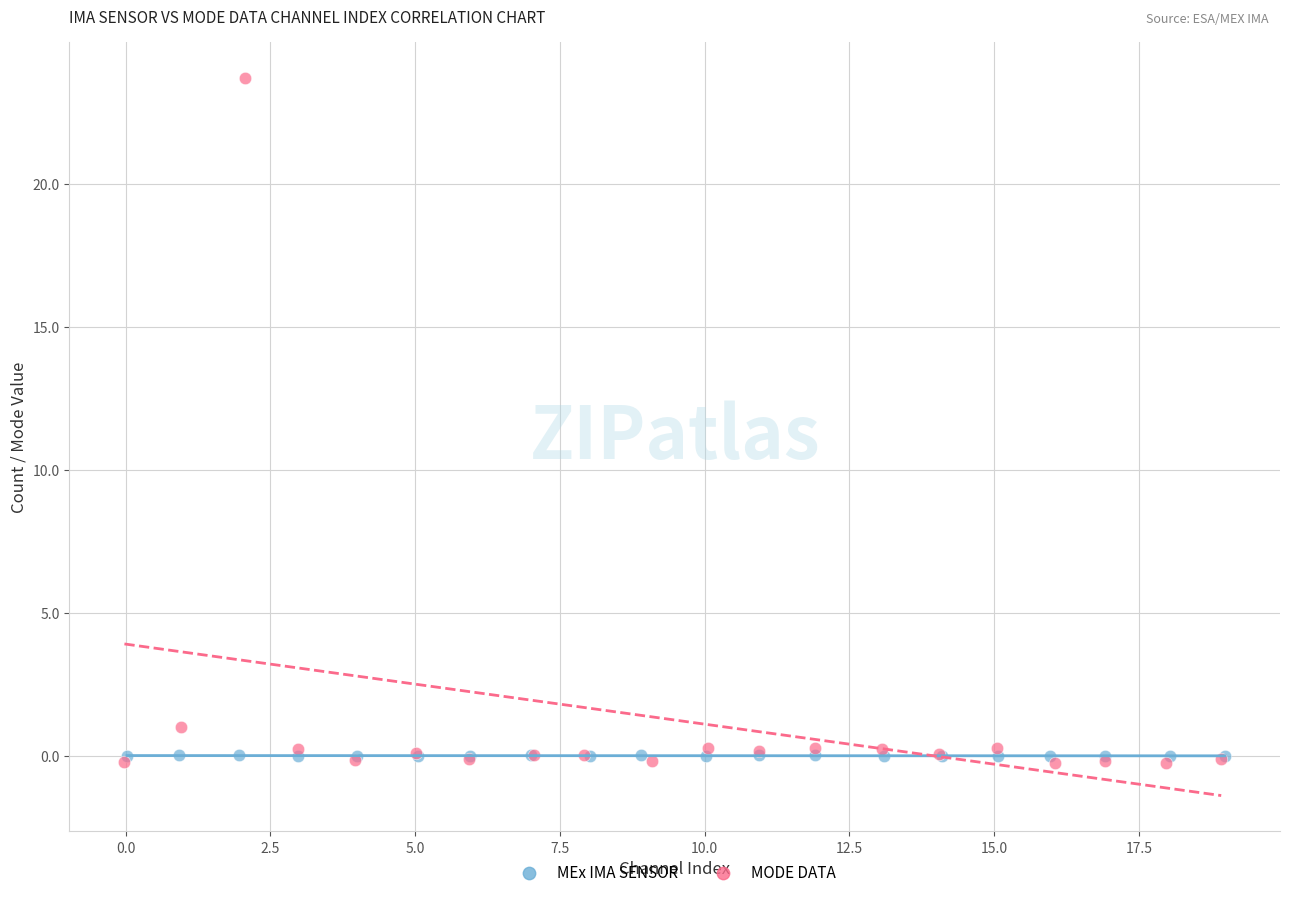

Which series has the widest spread of Y values?

MODE DATA